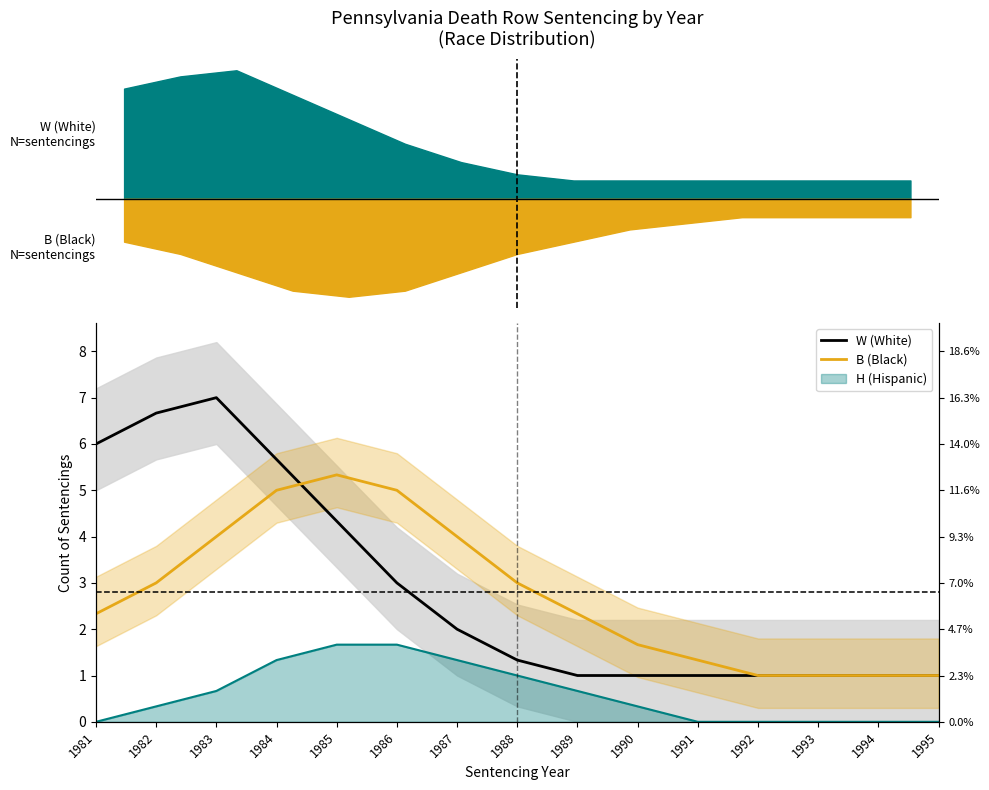

True or false: W (White) and B (Black) intersect in this chart.

True